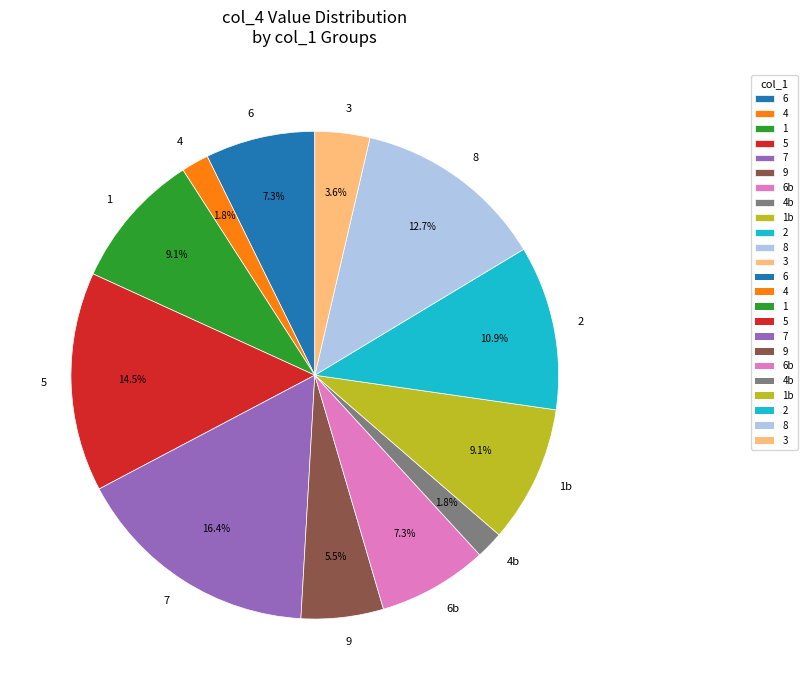

What is the ratio of the value at 4 to the value at 9?

0.3